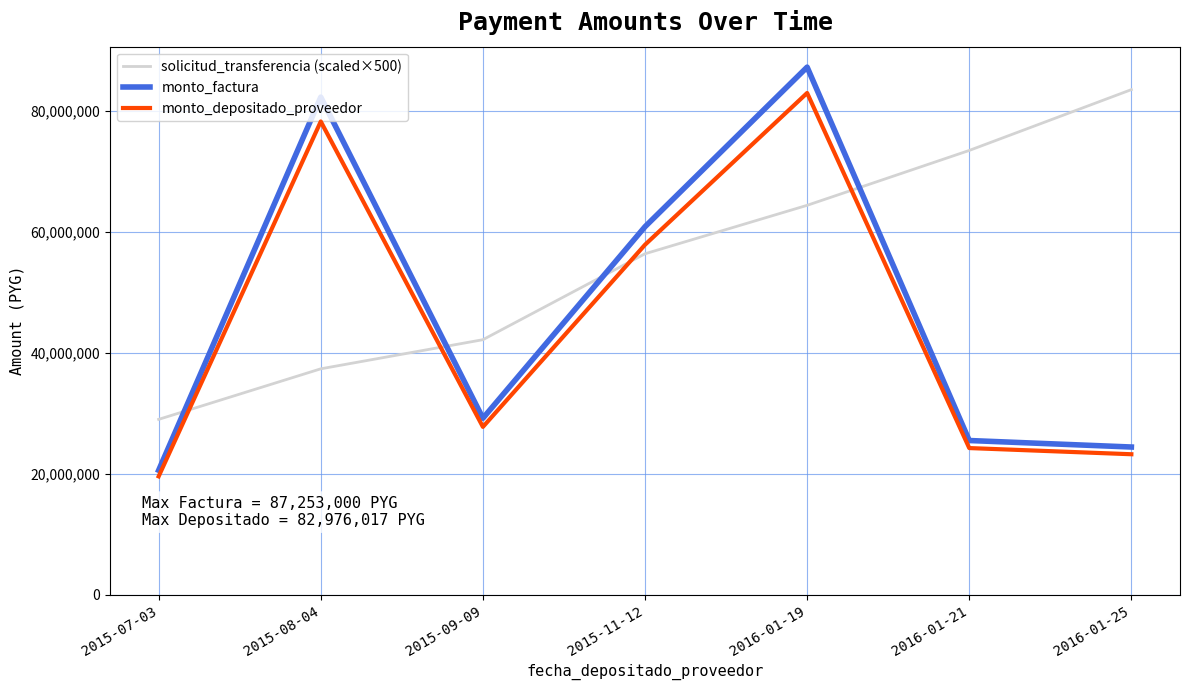

True or false: solicitud_transferencia (scaled×500) has more than 2 interior local peaks.

False